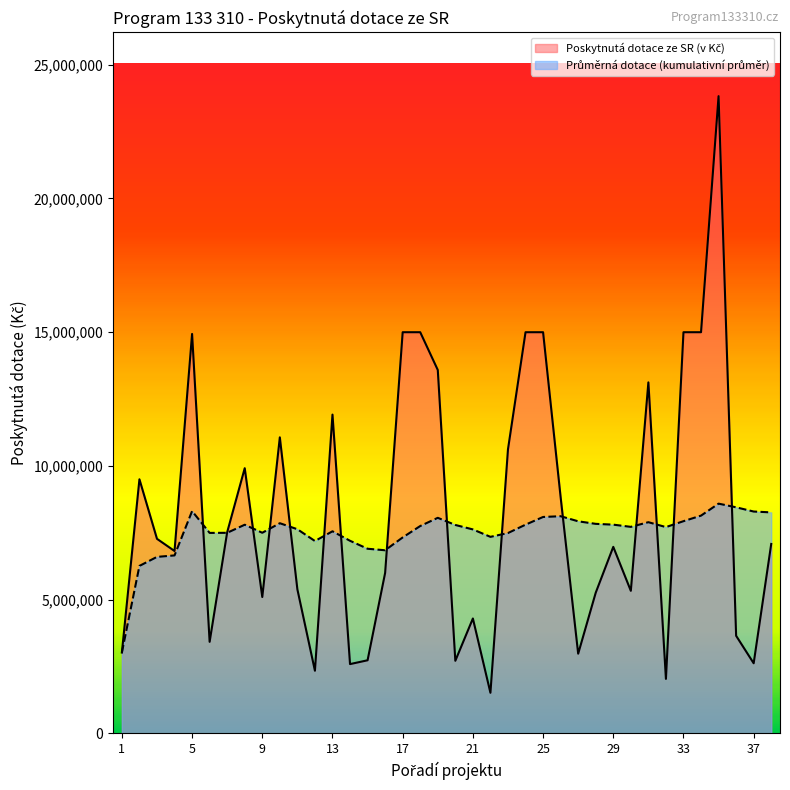

Which category has the lowest value across all series?

22